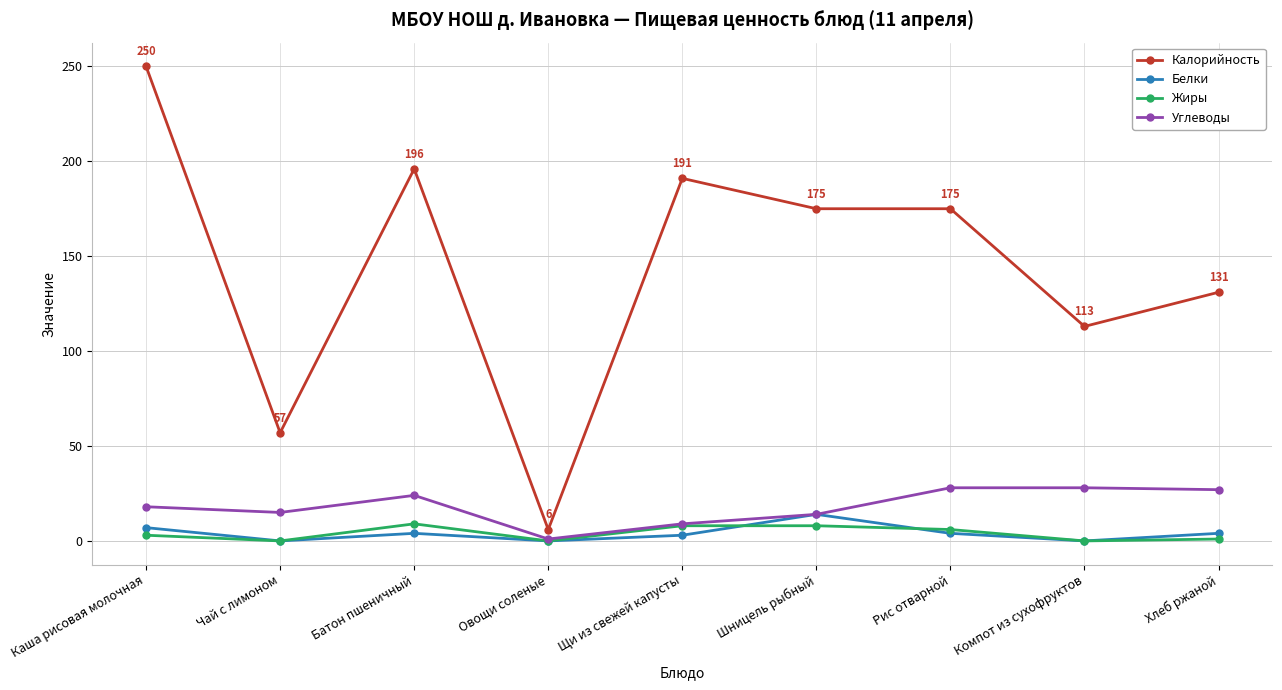

At which category does Углеводы reach its first local peak?

Батон пшеничный